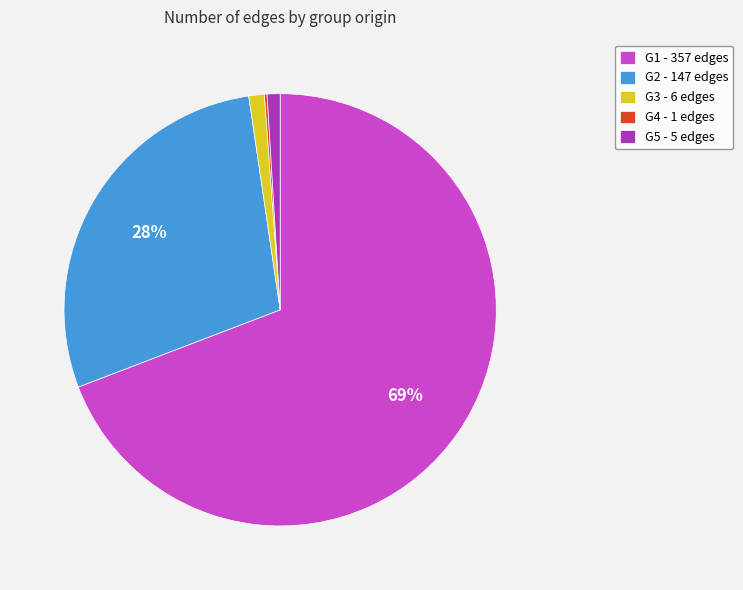

The G3 - 6 edges slice represents 1% of the pie. True or false?

True